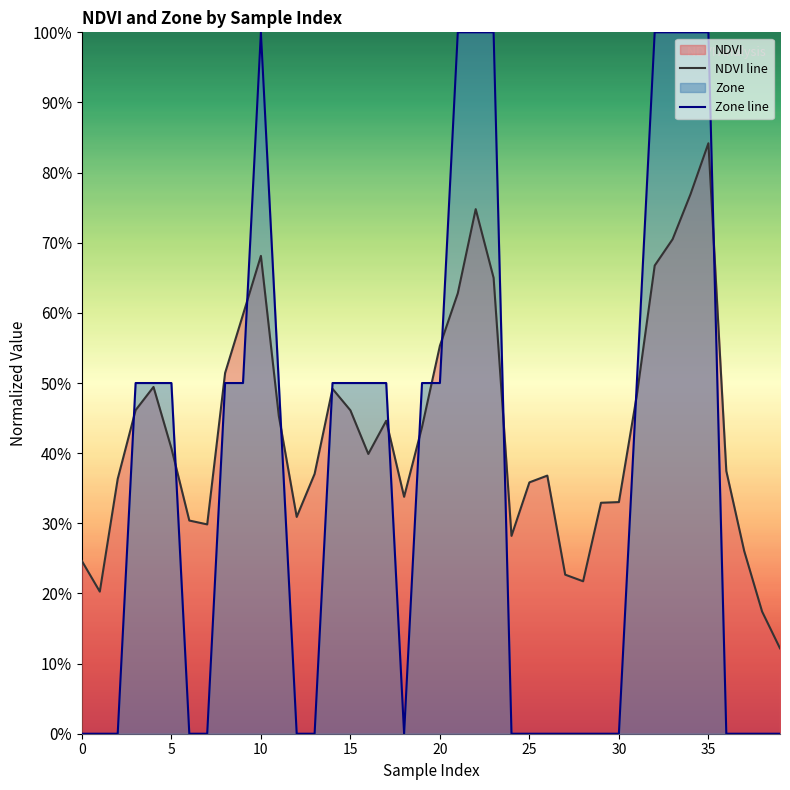

What is the value of the Zone line point at the 33rd from the left?

1.0